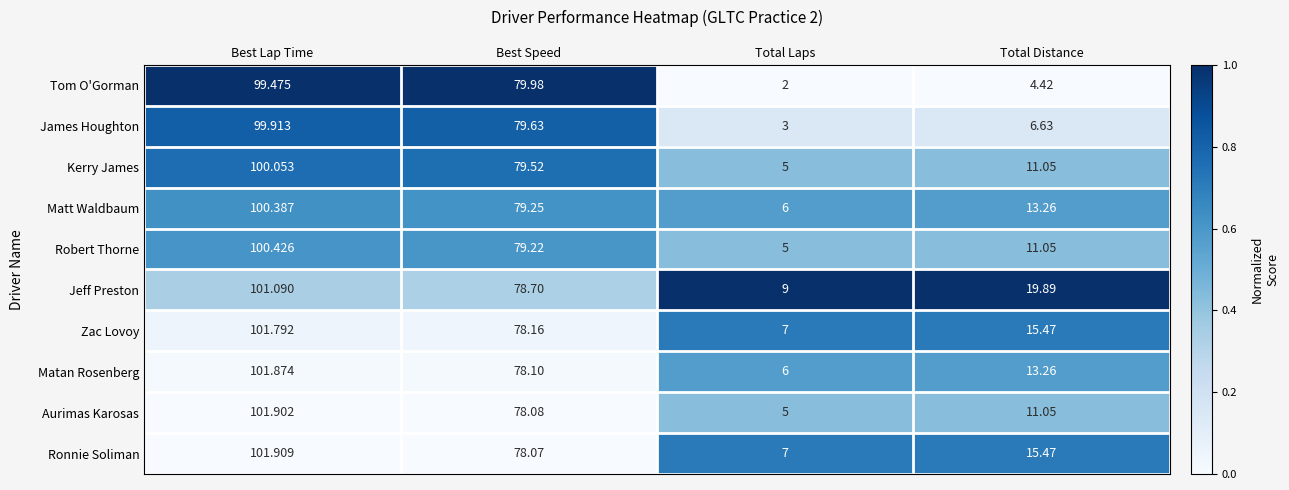

Which label corresponds to the smallest value in the chart?

Total Laps